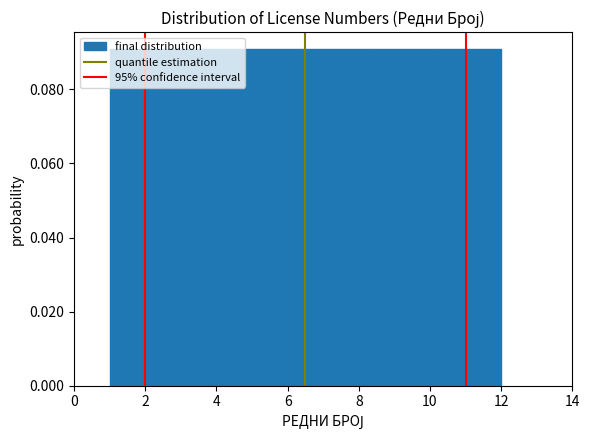

Reading left to right, list every bar in this chart as the range it spans on the x-axis followed by its height. Neither the bar edges nor the heights are printed on the chart, so give them approximately, as read against the axes.

1.0 to 2.8: 0.09
2.8 to 4.6: 0.09
4.6 to 6.6: 0.09
6.6 to 8.4: 0.09
8.4 to 10.2: 0.09
10.2 to 12.0: 0.09